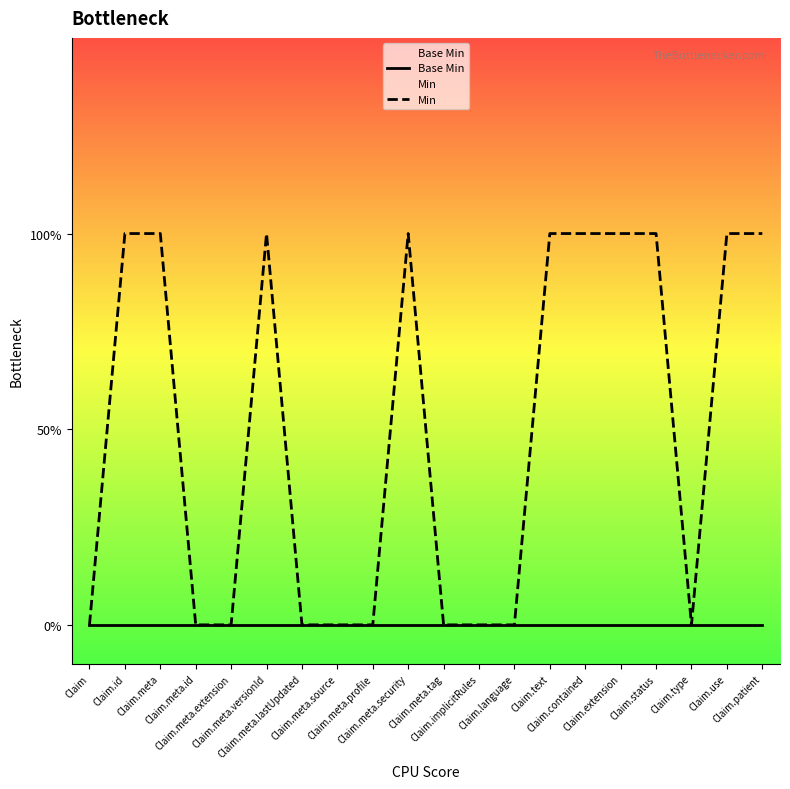

True or false: Min has a value of 0 at Claim.meta.tag.

True